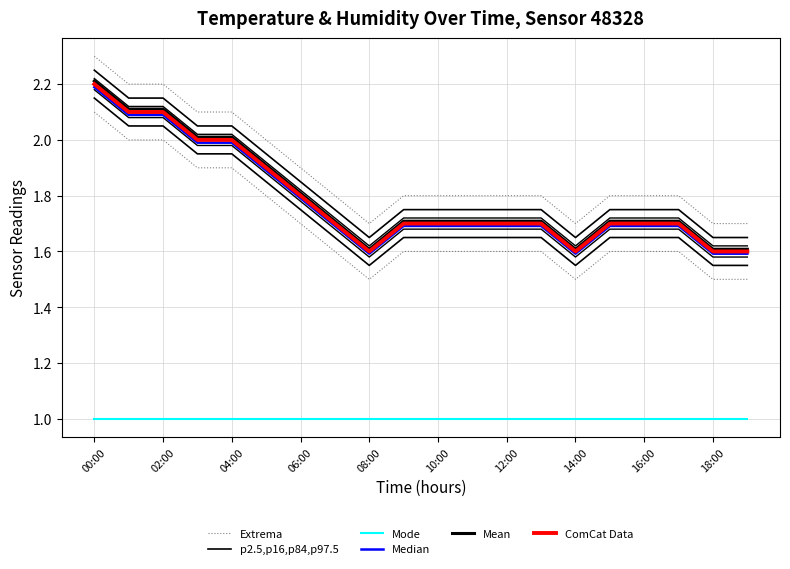

The value of p2.5,p16,p84,p97.5 at 16:00 is 2.5. True or false?

False